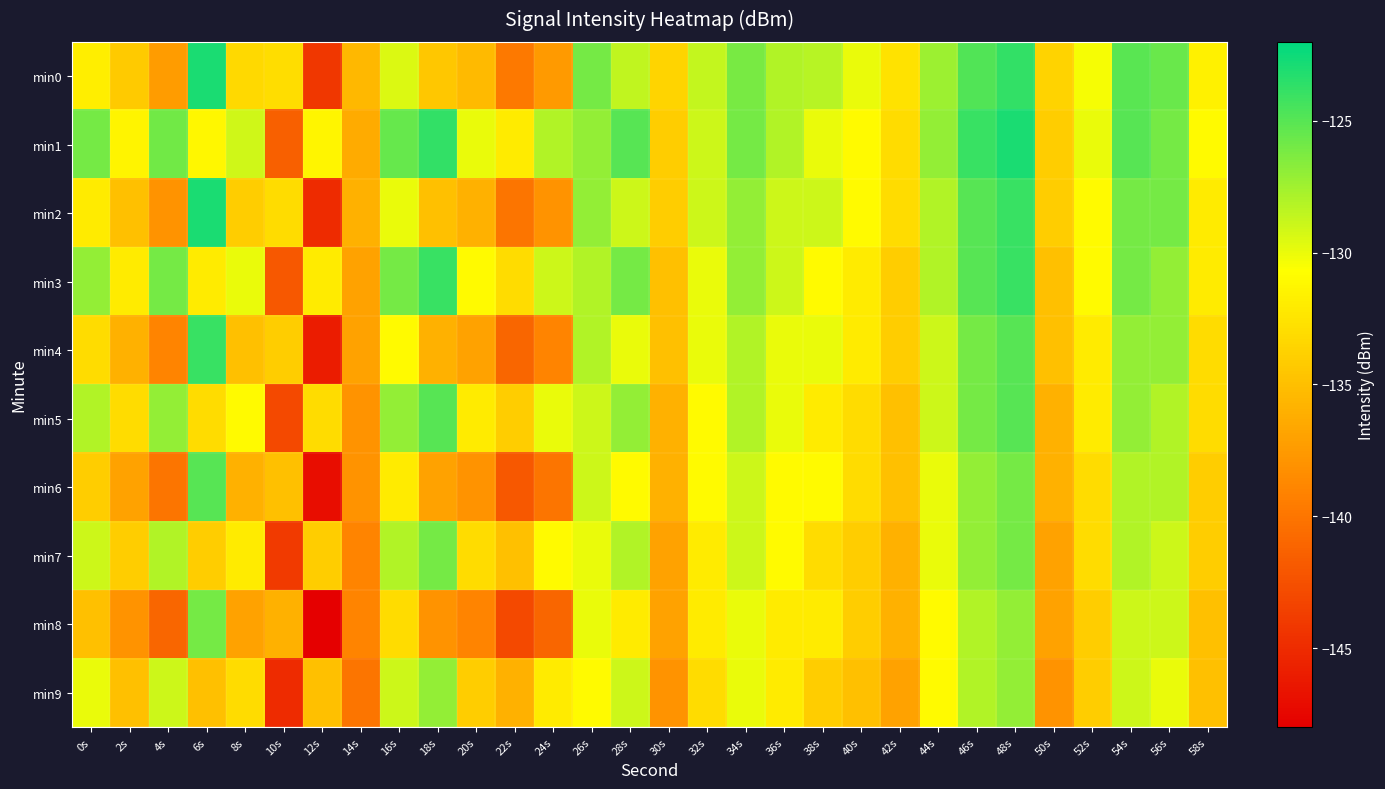

What is the spread (max minus min) of values at 4s?

15.1